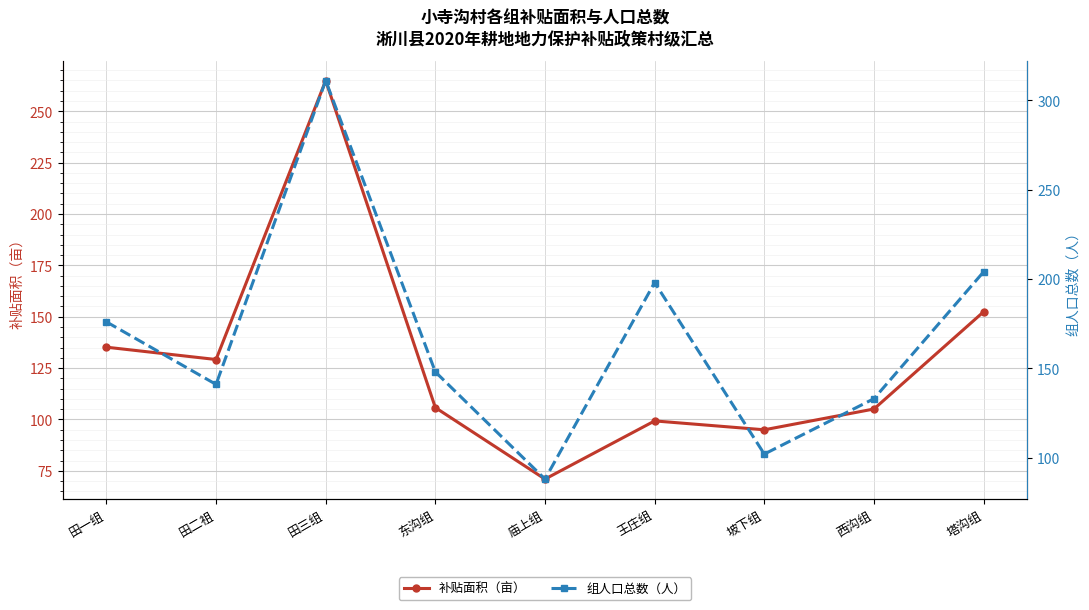

Is this an area chart (filled region under the line)?

No